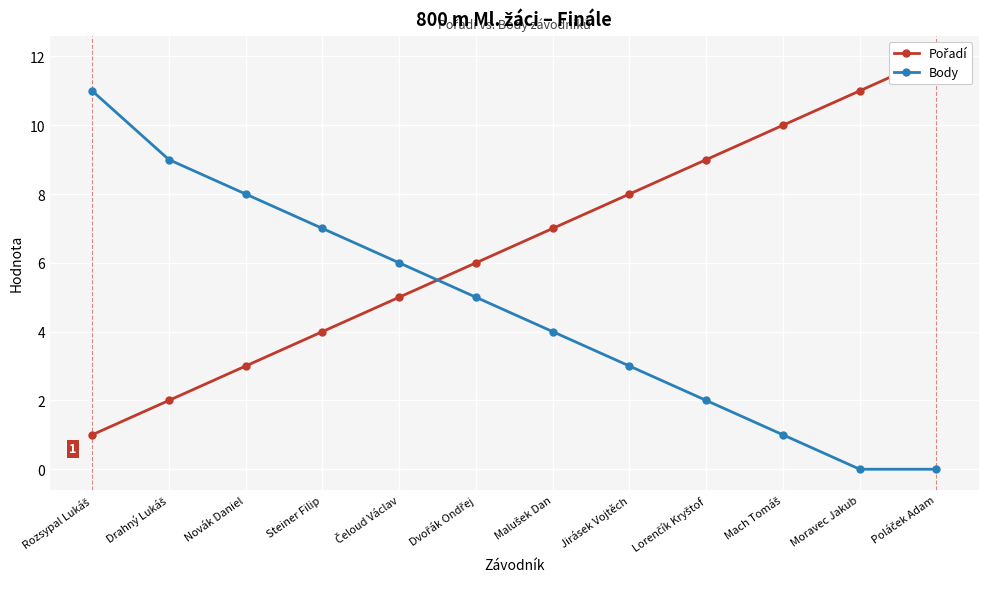

At how many categories does at least one series exceed 3?

12